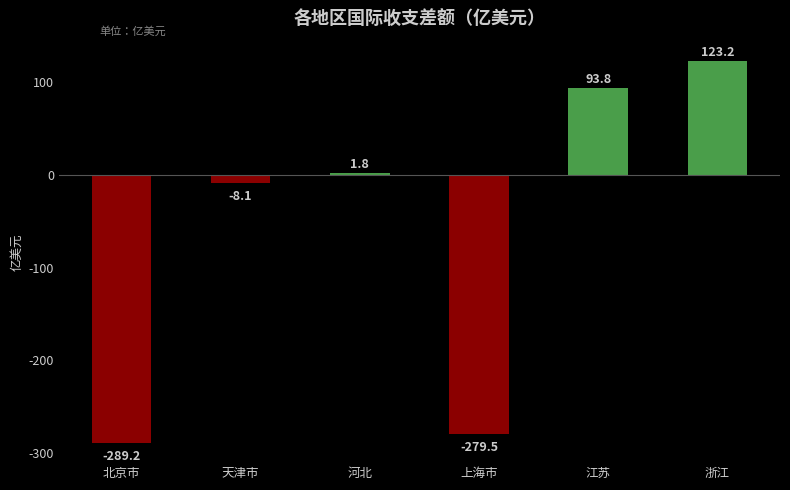

What position from the right is 天津市?

5